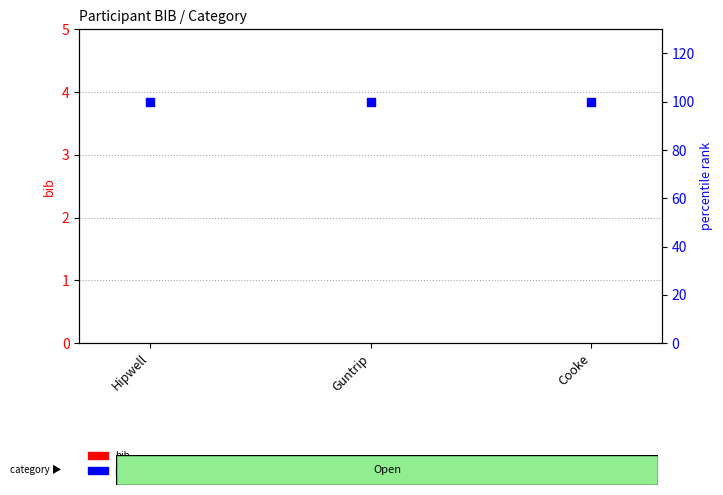

What are all the series names shown in the legend?

bib, percentile rank within the sample